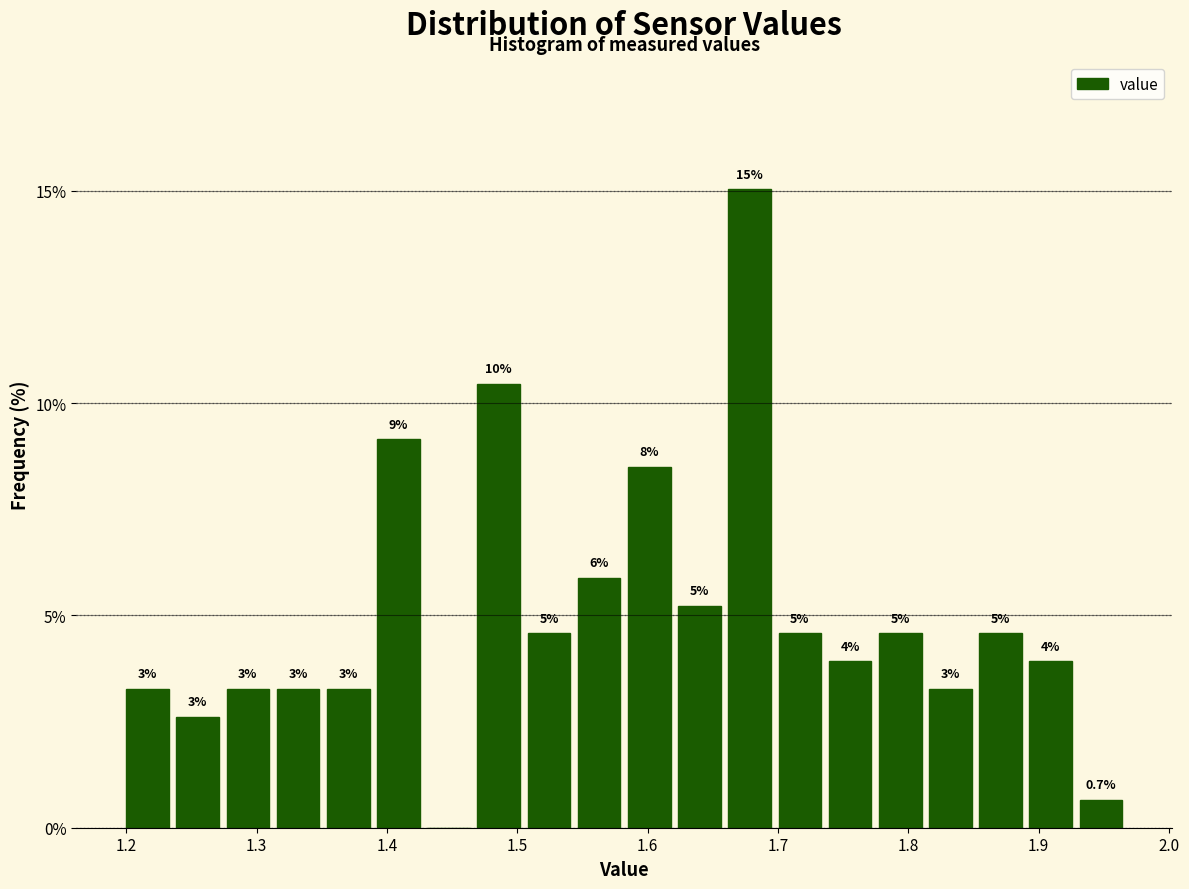

Read against the x-axis, roughly where is the centre of the tallest bar?

1.68